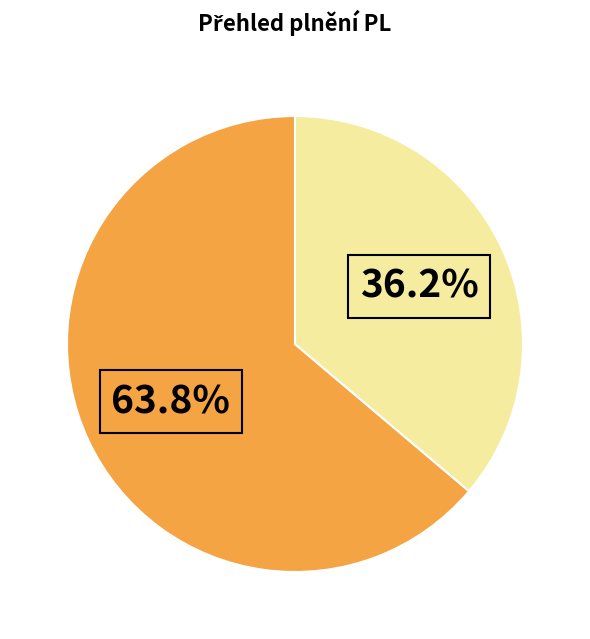

Is there any slice that represents more than half of the pie?

Yes